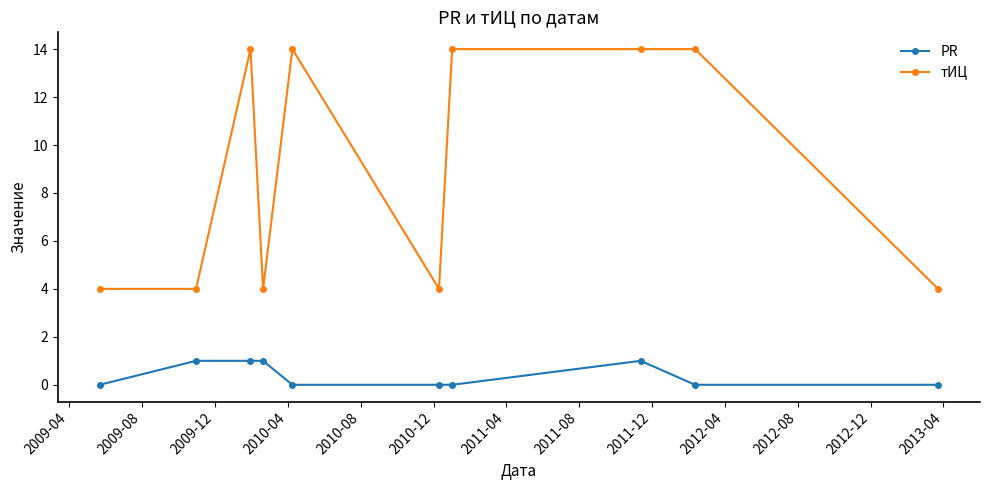

List the series in order of their overall mean, lowest first.

PR, тИЦ